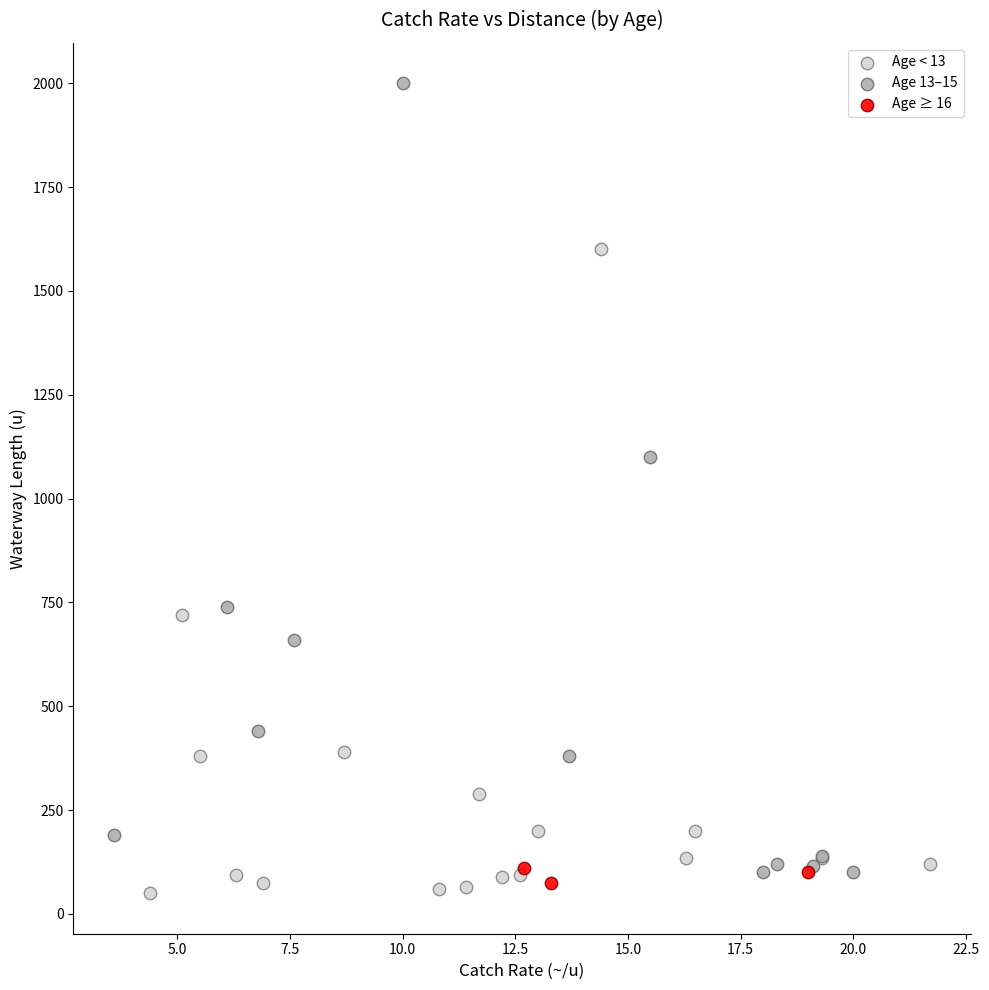

Which series has the widest spread of Y values?

Age 13–15